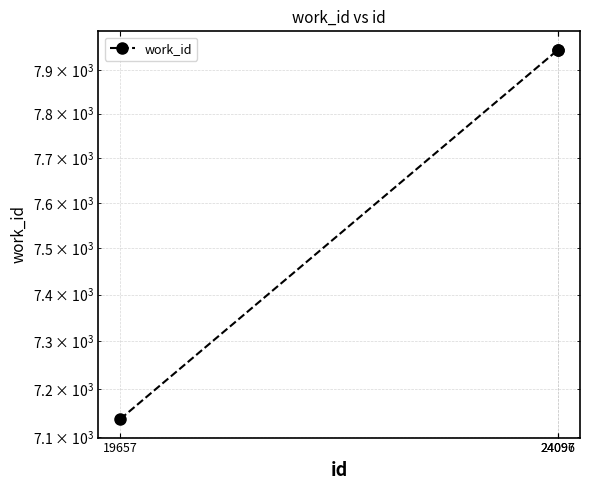

Rank the categories by value from highest to lowest.

24096, 24097, 19657